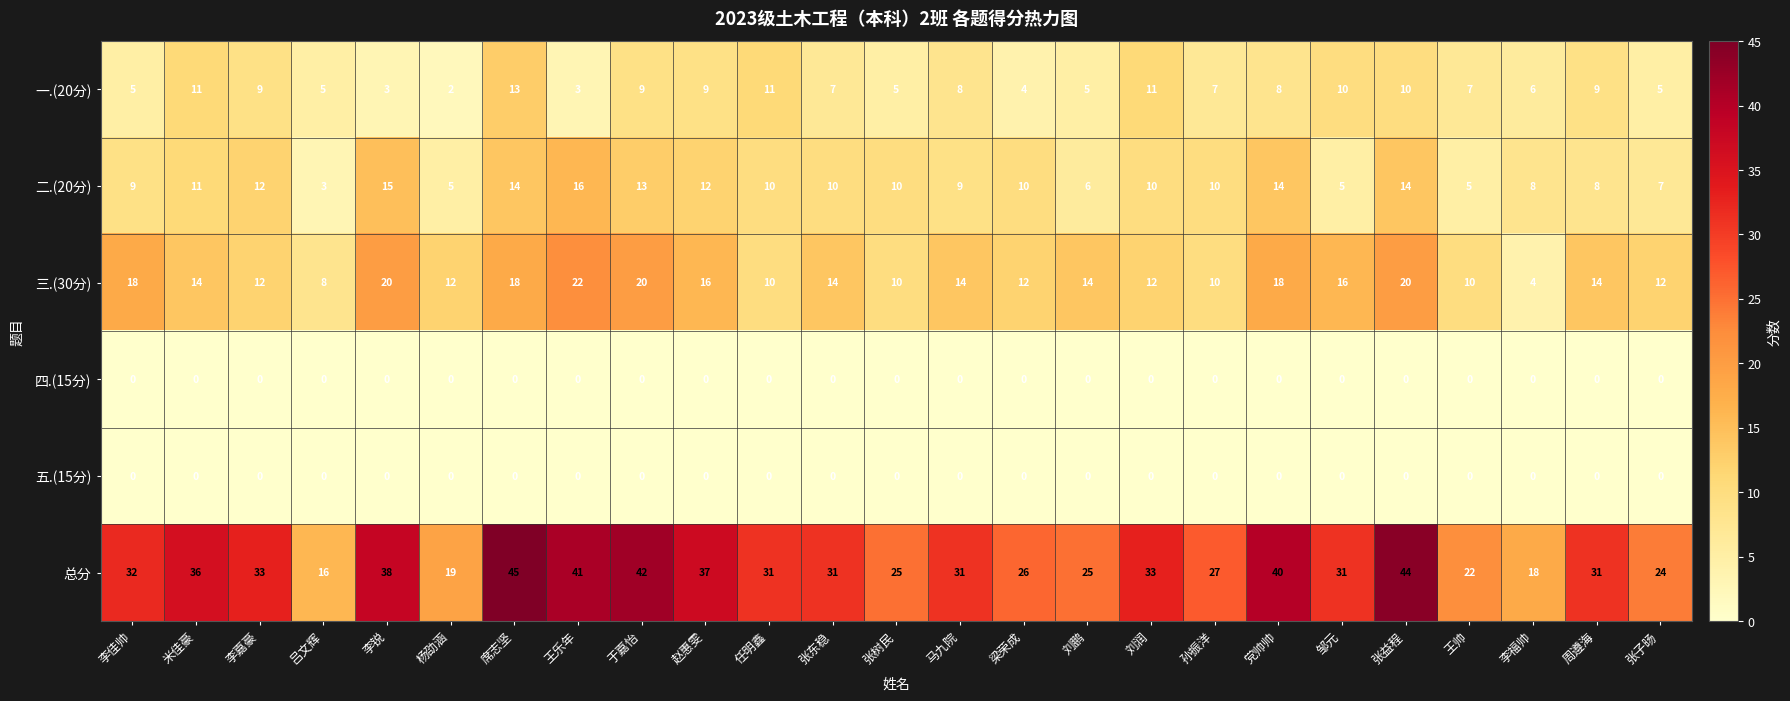

Where does the 二.(20分) series first go above 10?

米佳豪